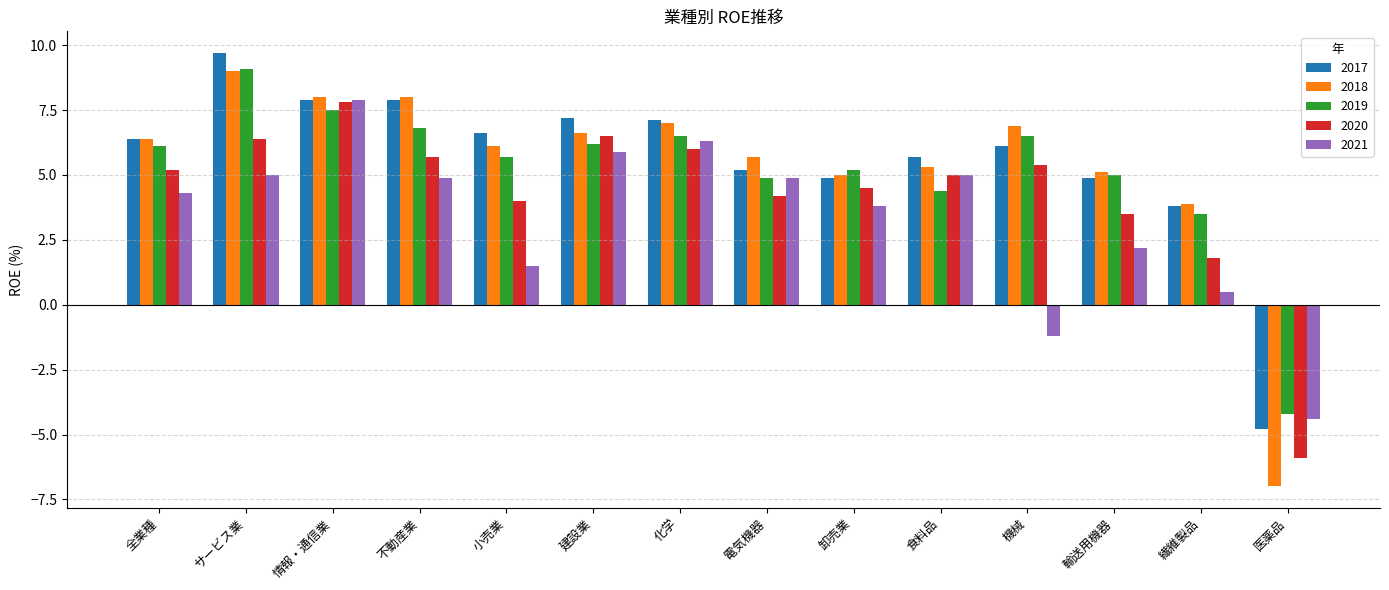

At which label does 2021 reach its peak?

情報・通信業